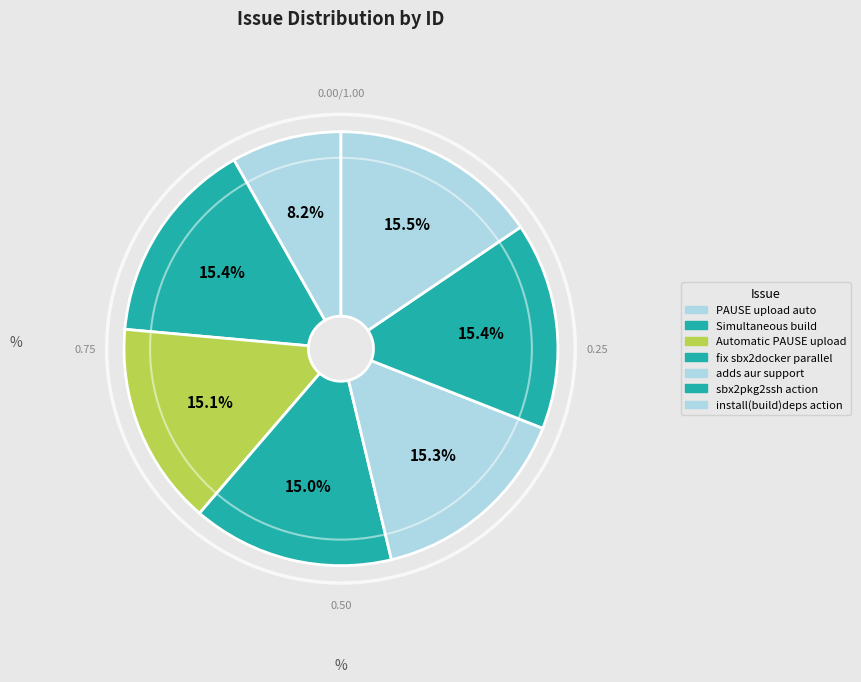

Does any single category account for the majority?

No